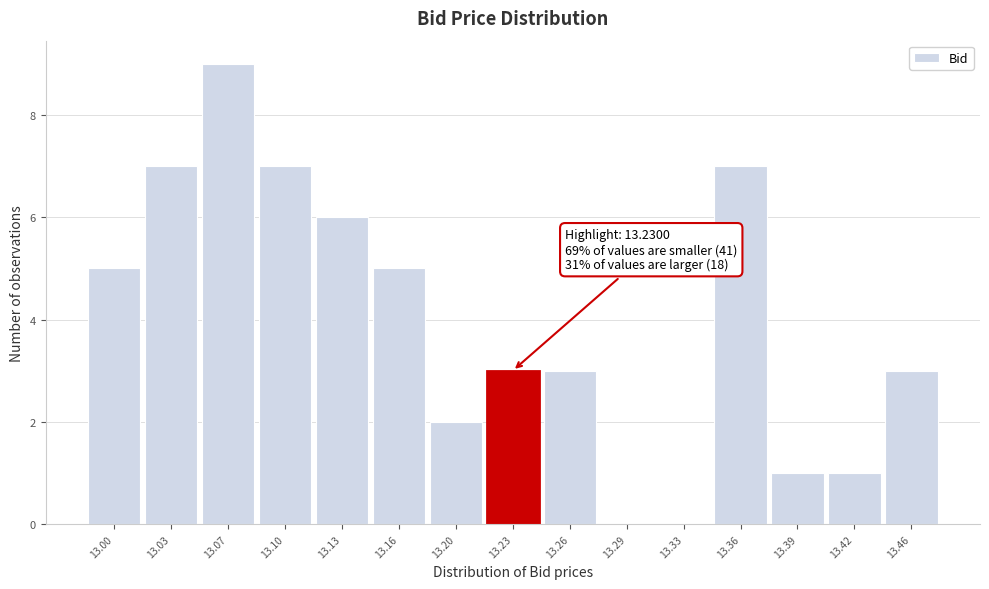

Reading right to left, what are all the values shown in this chart?

13.46=3	13.42=1	13.39=1	13.36=7	13.33=0	13.29=0	13.26=3	13.23=3	13.20=2	13.16=5	13.13=6	13.10=7	13.07=9	13.03=7	13.00=5